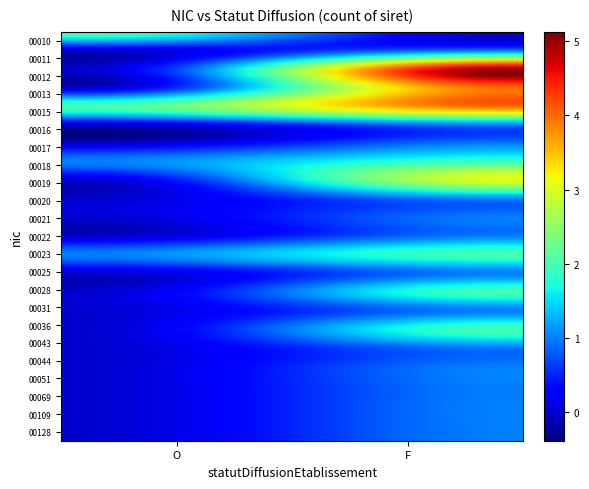

How many distinct data groups are displayed?

23